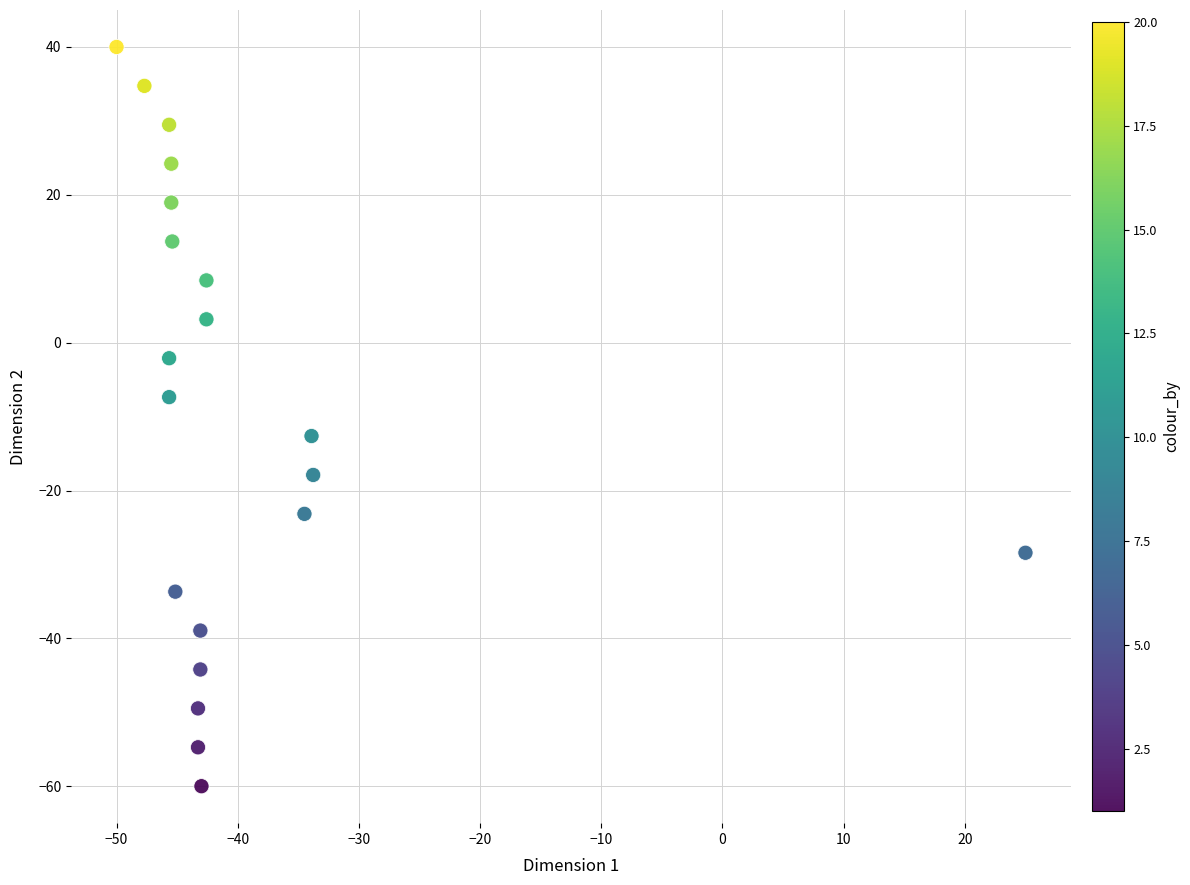

What is the range of X values (max minus min)?

75.0